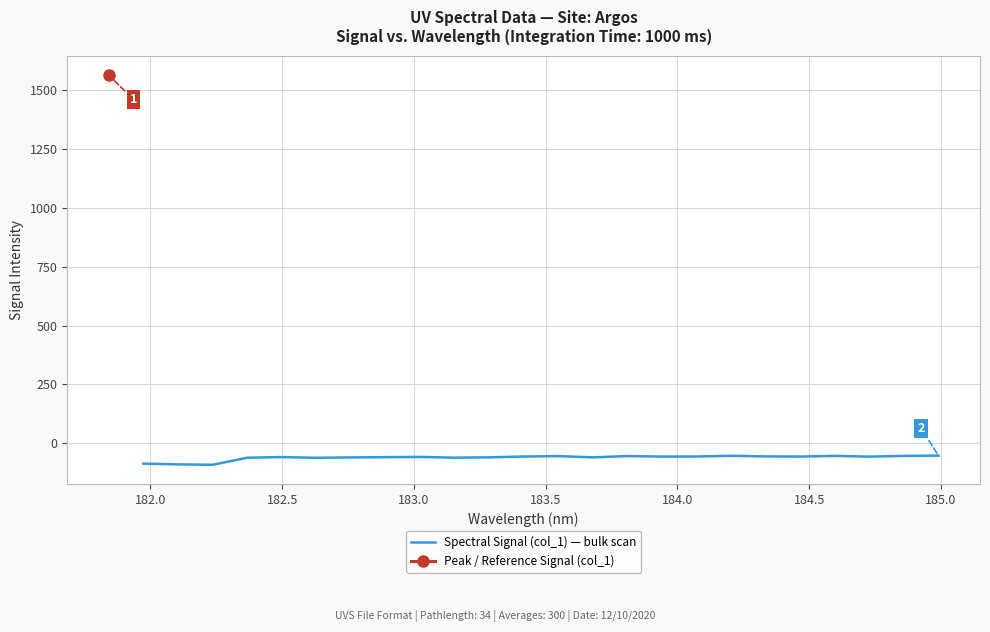

What is the smallest value displayed?

-91.8